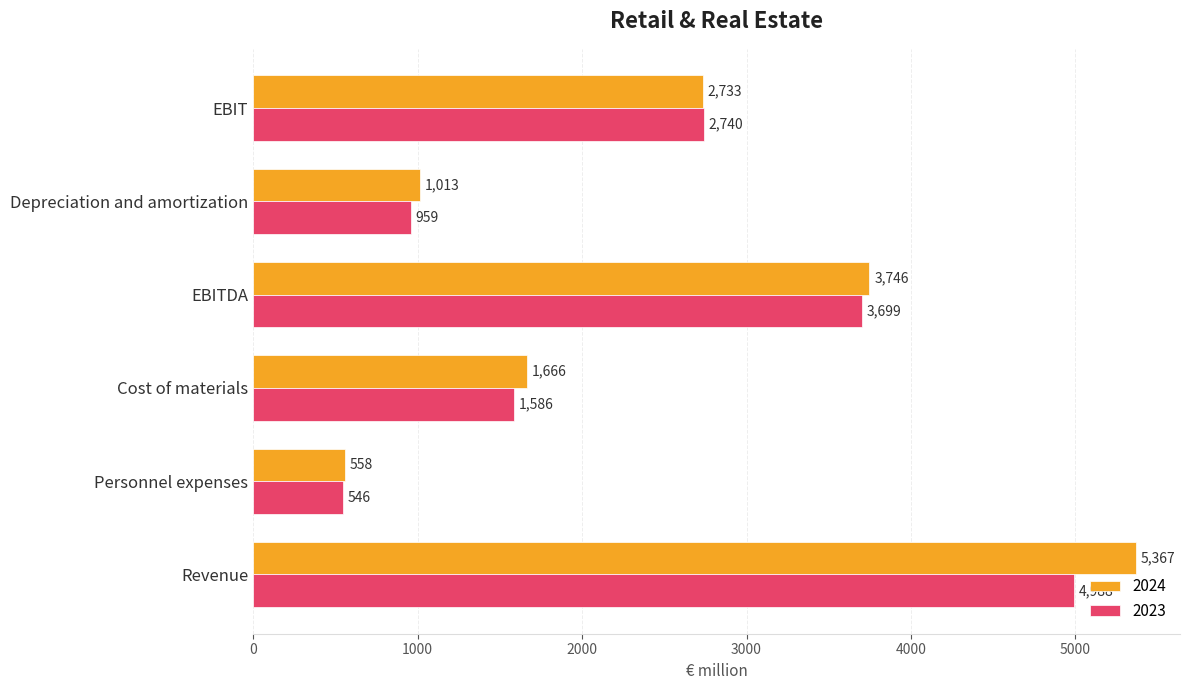

Rank the series by their average value, from lowest to highest.

2023, 2024